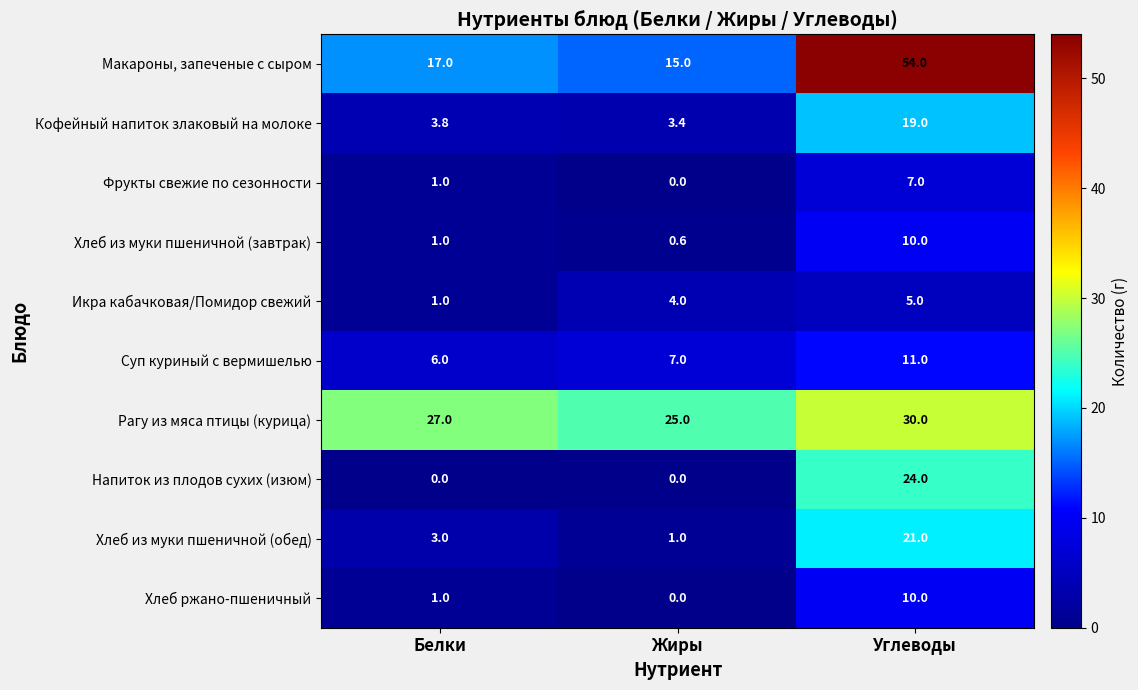

What is the sum of all Напиток из плодов сухих (изюм) values?

24.0